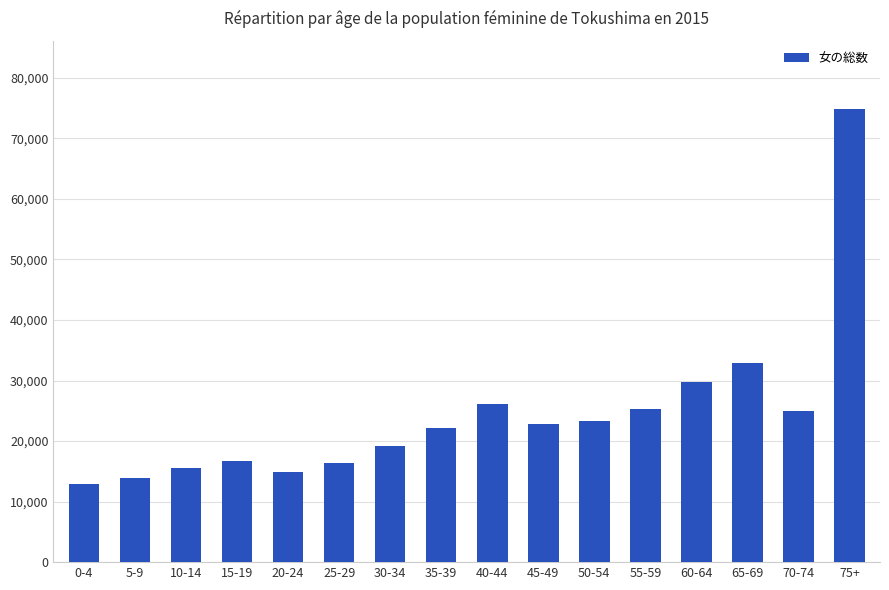

What is the change in value from 20-24 to 25-29?

+1508